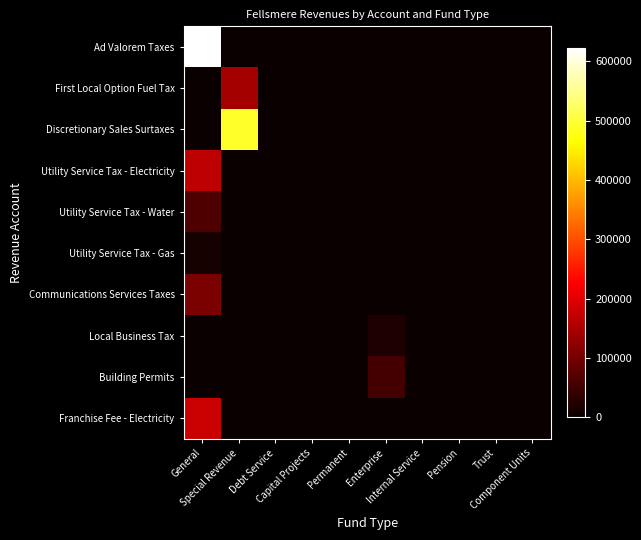

Reading left to right, extract all data points from this chart.

Ad Valorem Taxes: General=622999	Special Revenue=0	Debt Service=0	Capital Projects=0	Permanent=0	Enterprise=0	Internal Service=0	Pension=0	Trust=0	Component Units=0
First Local Option Fuel Tax: General=0	Special Revenue=143959	Debt Service=0	Capital Projects=0	Permanent=0	Enterprise=0	Internal Service=0	Pension=0	Trust=0	Component Units=0
Discretionary Sales Surtaxes: General=0	Special Revenue=489359	Debt Service=0	Capital Projects=0	Permanent=0	Enterprise=0	Internal Service=0	Pension=0	Trust=0	Component Units=0
Utility Service Tax - Electricity: General=165514	Special Revenue=0	Debt Service=0	Capital Projects=0	Permanent=0	Enterprise=0	Internal Service=0	Pension=0	Trust=0	Component Units=0
Utility Service Tax - Water: General=63461	Special Revenue=0	Debt Service=0	Capital Projects=0	Permanent=0	Enterprise=0	Internal Service=0	Pension=0	Trust=0	Component Units=0
Utility Service Tax - Gas: General=10734	Special Revenue=0	Debt Service=0	Capital Projects=0	Permanent=0	Enterprise=0	Internal Service=0	Pension=0	Trust=0	Component Units=0
Communications Services Taxes: General=106564	Special Revenue=0	Debt Service=0	Capital Projects=0	Permanent=0	Enterprise=0	Internal Service=0	Pension=0	Trust=0	Component Units=0
Local Business Tax: General=0	Special Revenue=0	Debt Service=0	Capital Projects=0	Permanent=0	Enterprise=21165	Internal Service=0	Pension=0	Trust=0	Component Units=0
Building Permits: General=0	Special Revenue=0	Debt Service=0	Capital Projects=0	Permanent=0	Enterprise=54372	Internal Service=0	Pension=0	Trust=0	Component Units=0
Franchise Fee - Electricity: General=178358	Special Revenue=0	Debt Service=0	Capital Projects=0	Permanent=0	Enterprise=0	Internal Service=0	Pension=0	Trust=0	Component Units=0